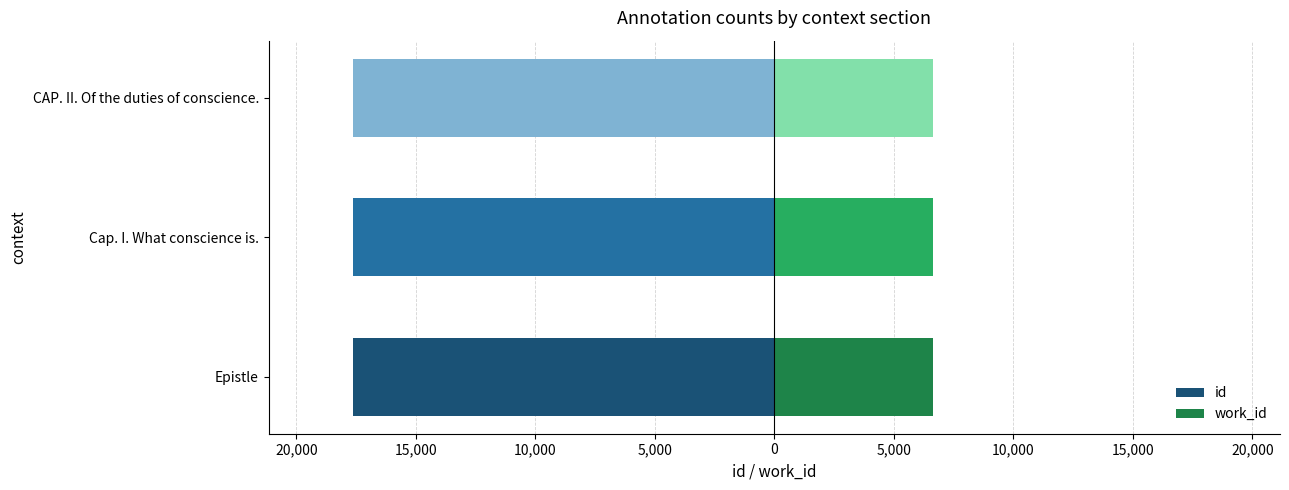

Is the value of id at 25,000 greater than the value of work_id at 20,000?

No